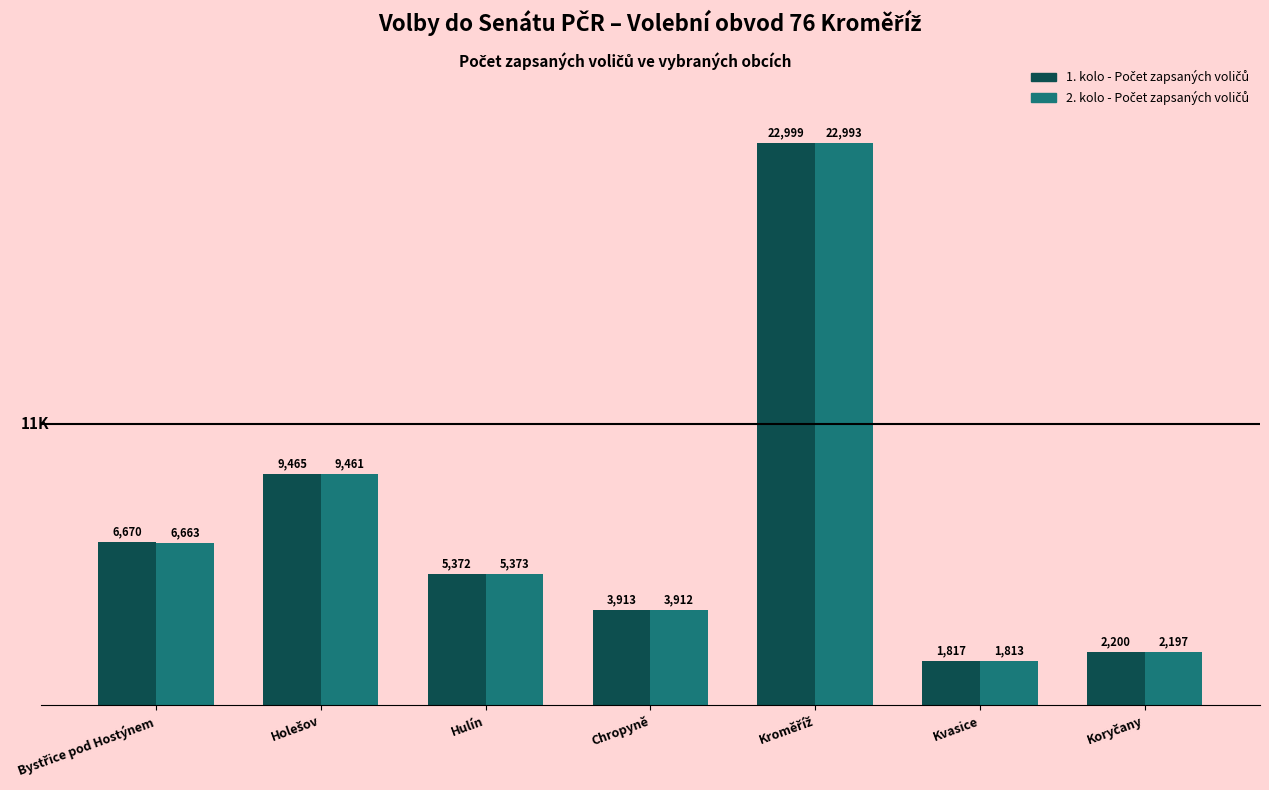

At which category does the chart reach its minimum across all series?

Kvasice